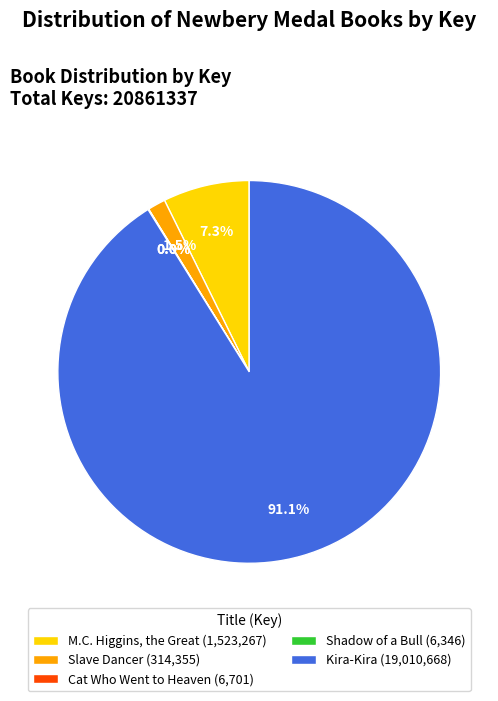

Between M.C. Higgins, the Great (1,523,267) and Slave Dancer (314,355), which is larger?

M.C. Higgins, the Great (1,523,267)